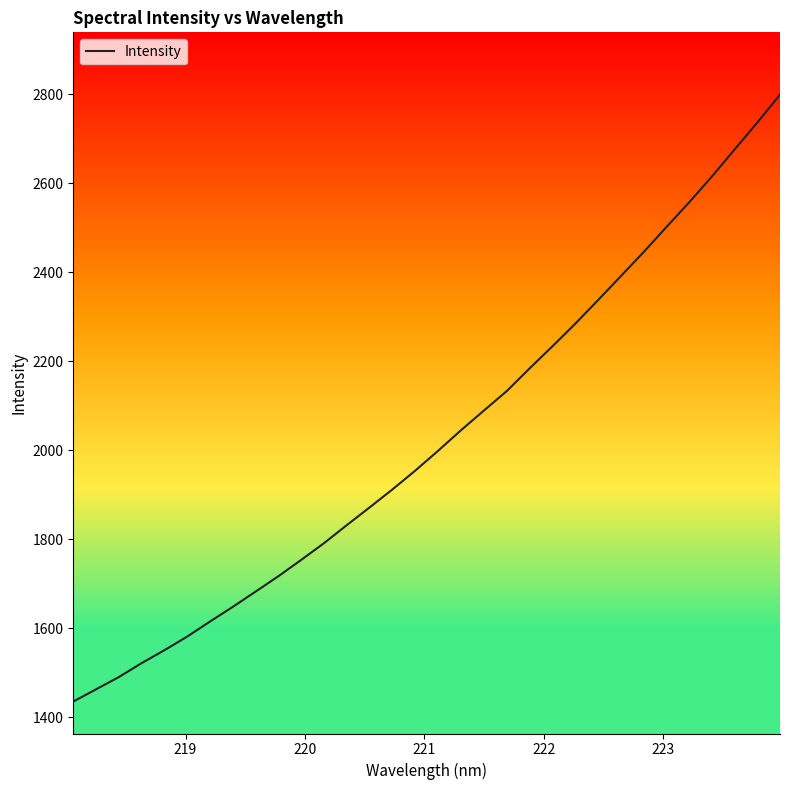

What is the maximum value shown in the chart?

2799.5